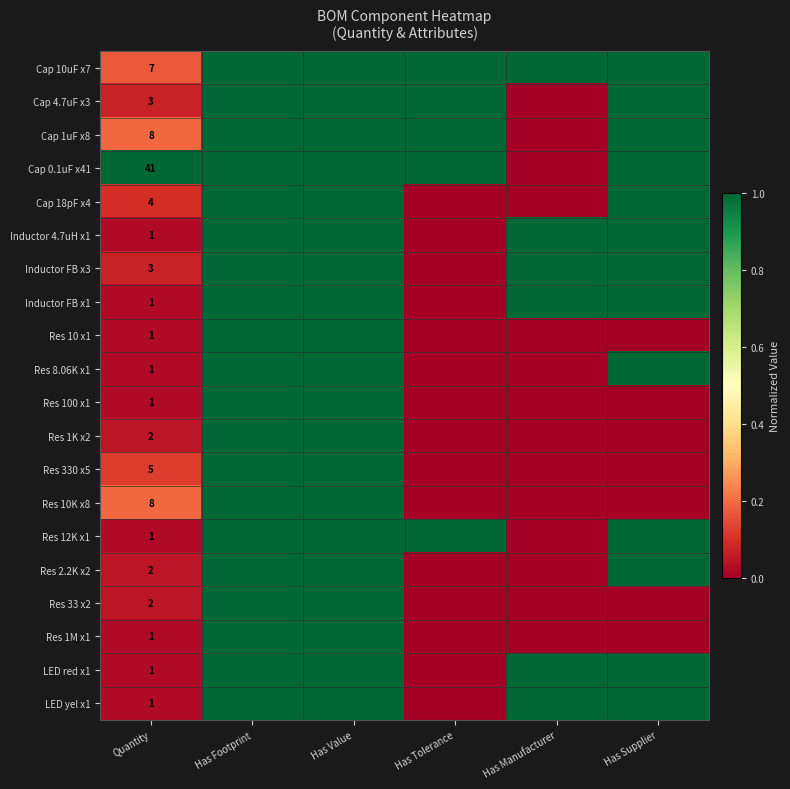

Is it true that LED yel x1 equals 1 at Quantity?

True